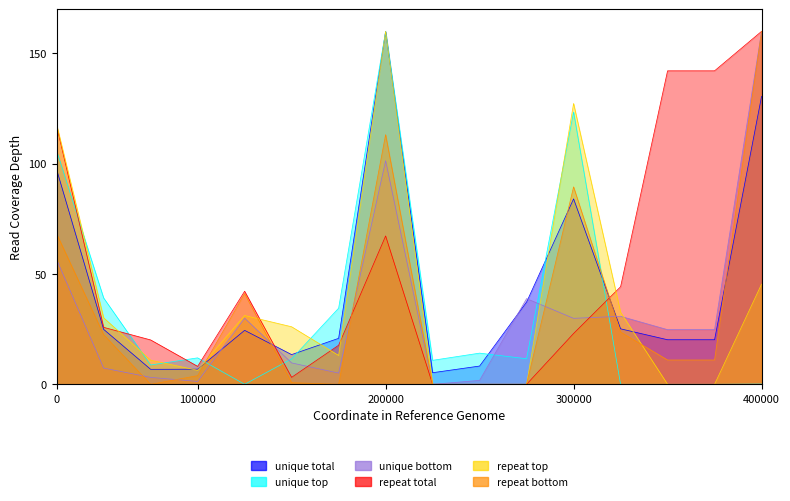

Is it true that repeat total equals 49.0 at 400000?

False